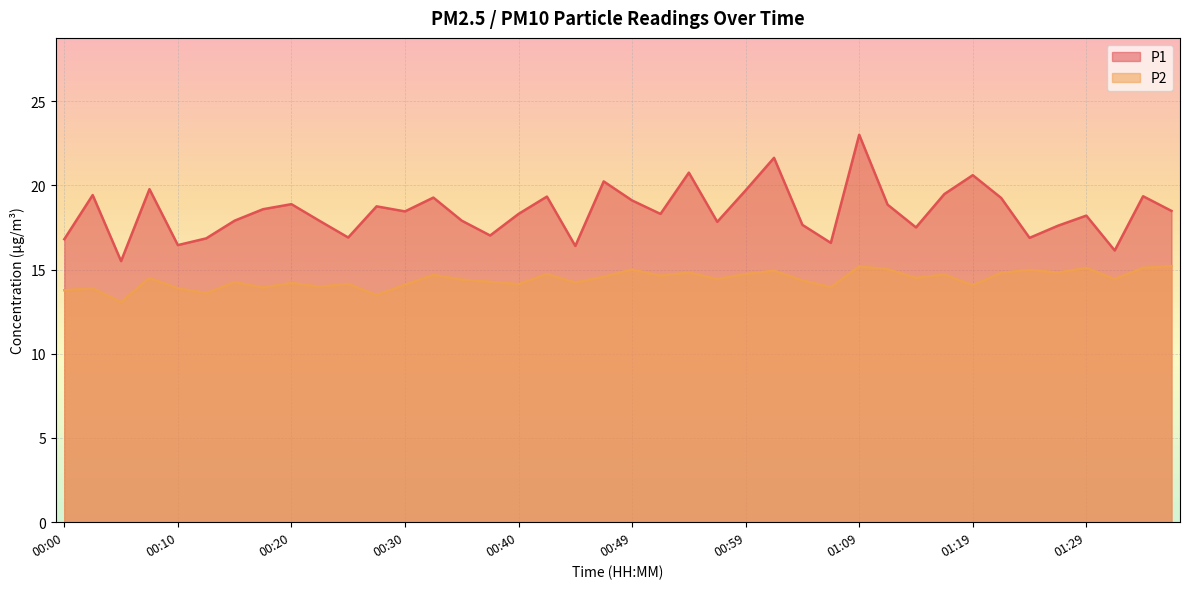

What is the total value across all series at 00:10?

30.3